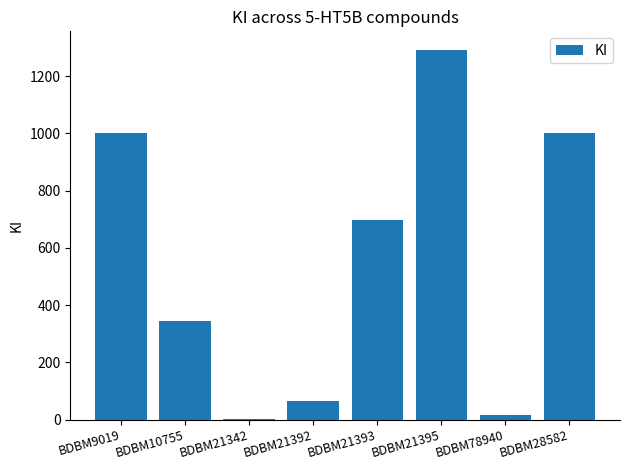

What is the sum of all values?

4421.0